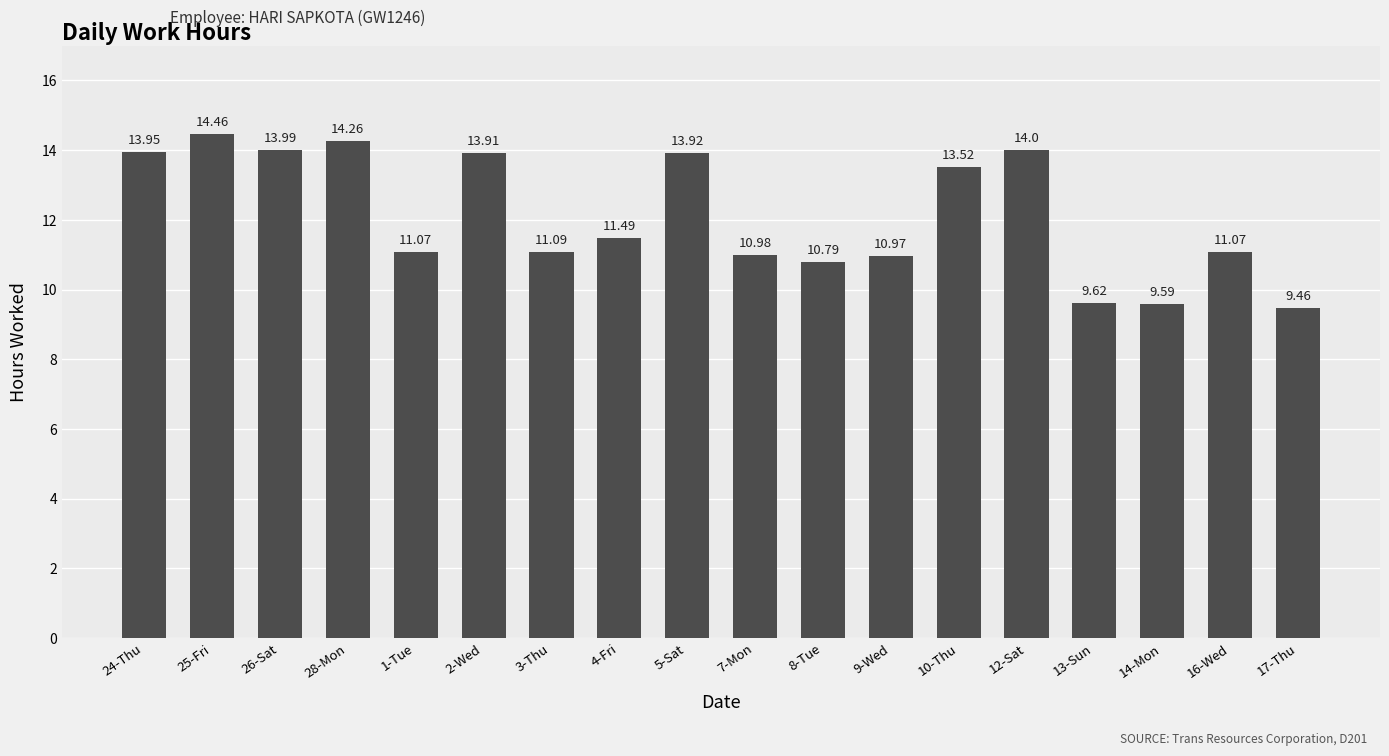

Which label corresponds to the largest value in the chart?

25-Fri